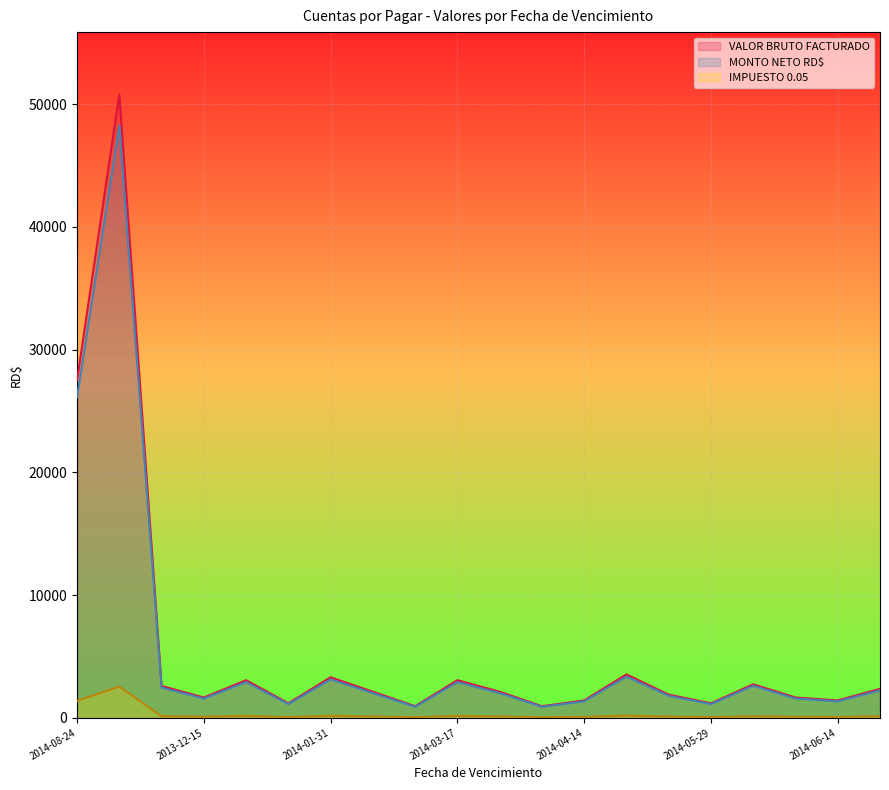

What is the average value of the IMPUESTO 0.05 series?

287.5